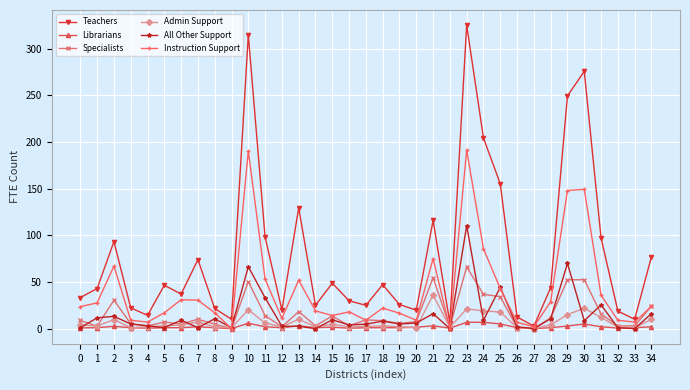

What is the maximum value for All Other Support?

110.3